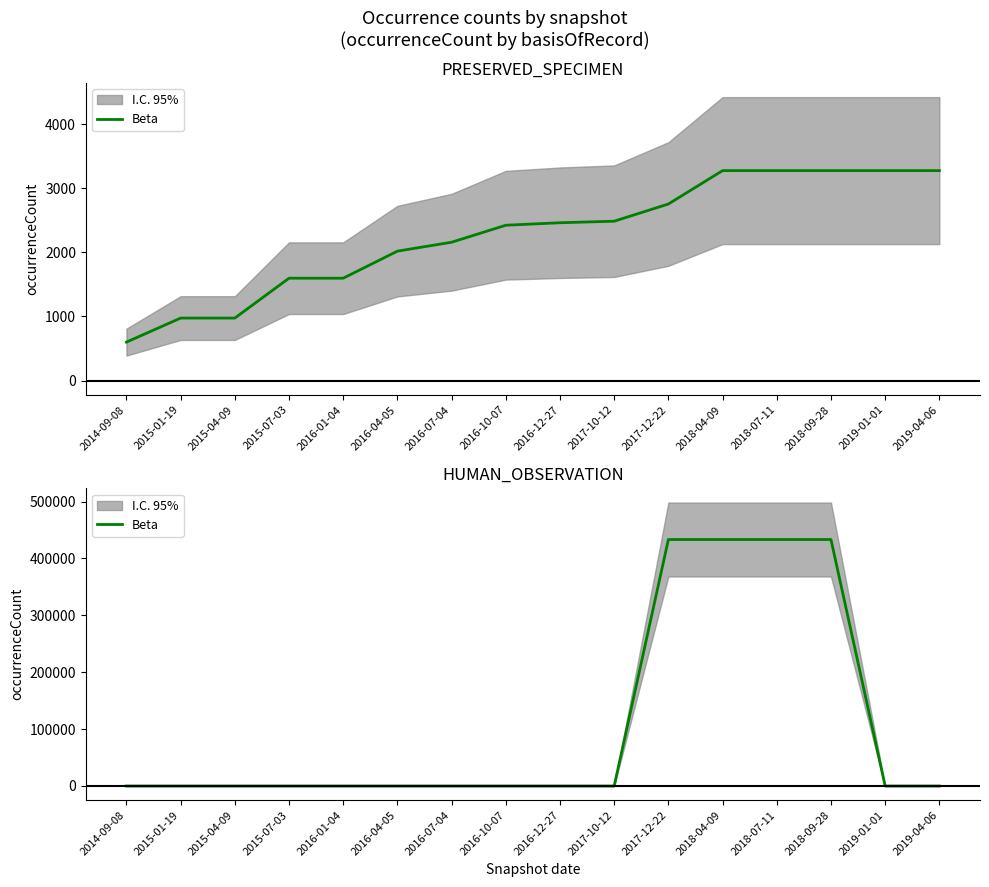

True or false: there are more than 0 points higher than both neighbors.

False